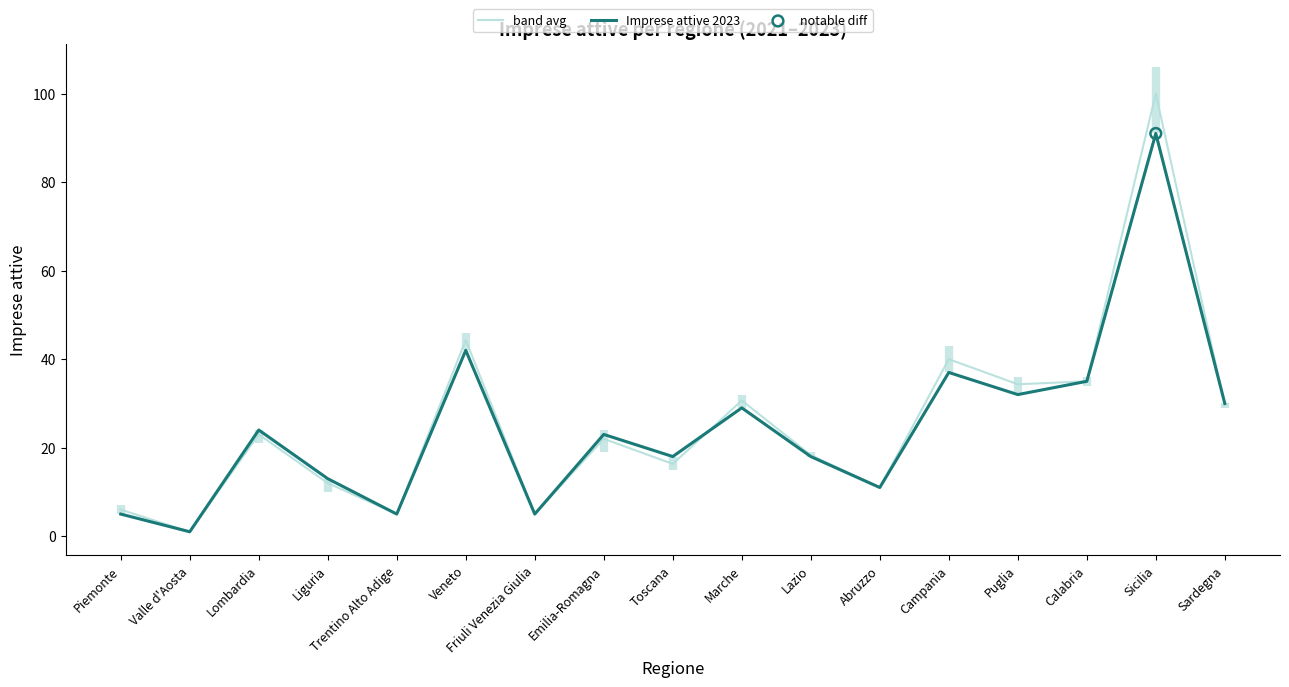

Which series reaches the minimum Y coordinate?

band avg